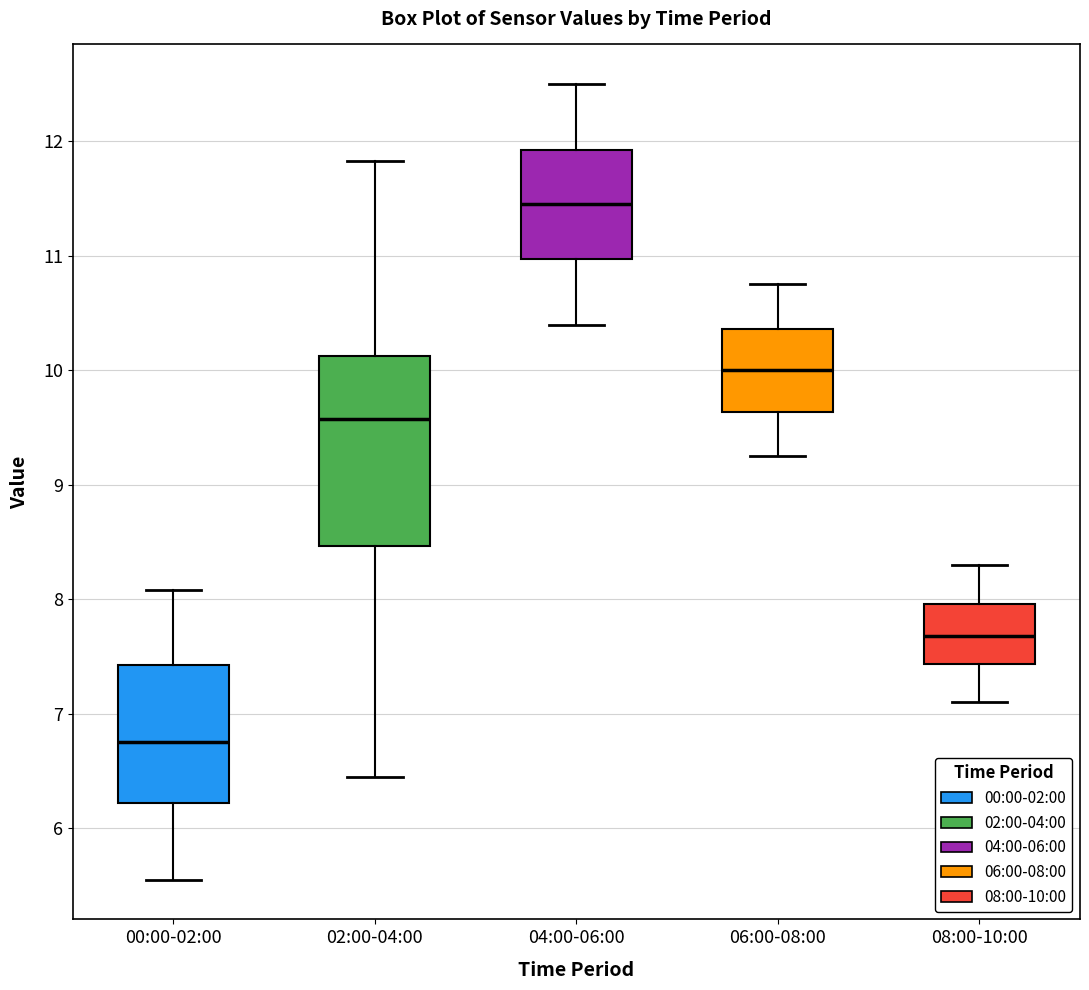

Where is the upper edge of the box for 02:00-04:00 on the y-axis? The values are not printed on the chart, so give them approximately, as read against the axis.

10.1